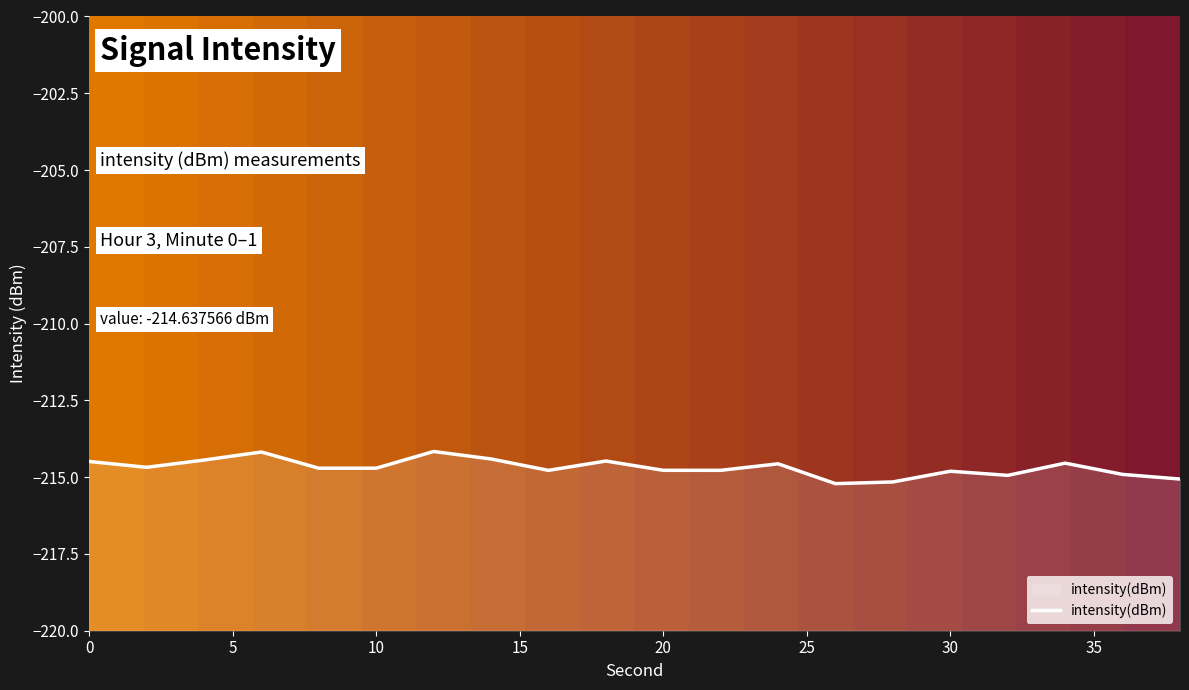

What is the maximum value shown in the chart?

-214.2